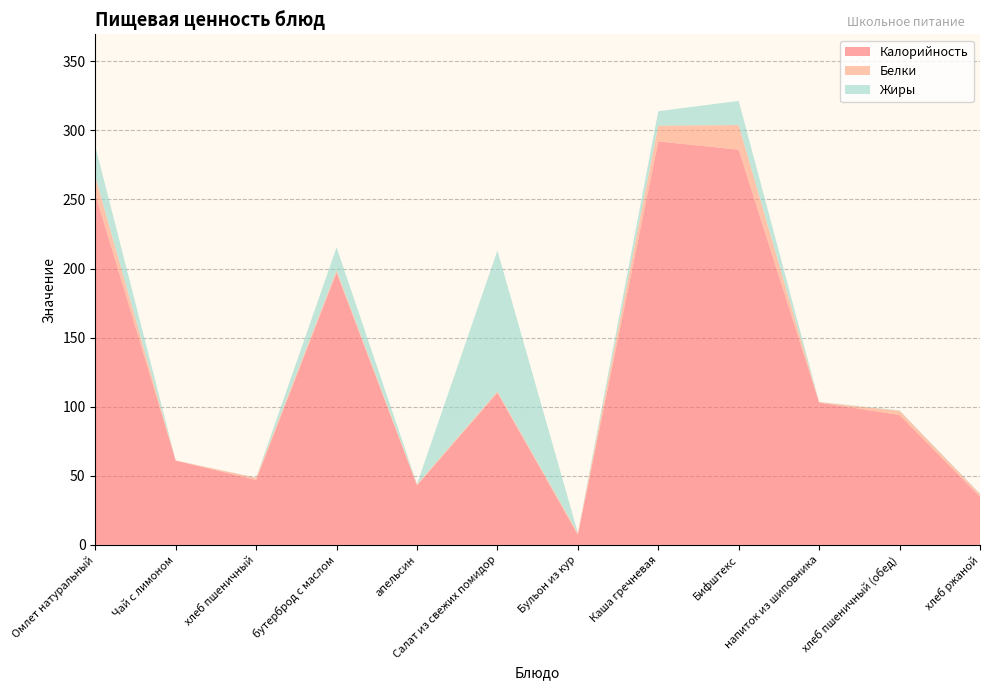

Reading left to right, list all the values displayed in this chart.

Калорийность: 254.0	61.0	47.0	197.0	43.0	110.0	7.2	292.0	286.0	103.0	94.0	34.8
Белки: 12.5	0.1	1.5	1.6	0.8	1.0	1.2	11.4	17.8	0.3	3.0	2.0
Жиры: 22.1	0.0	0.2	16.7	0.2	102.0	0.2	10.5	17.5	0.2	0.3	0.4